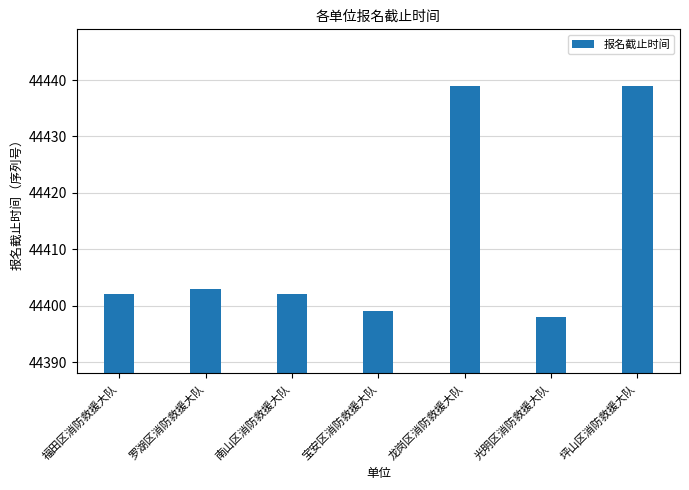

What is the value of the 2nd bar from the left?

44403